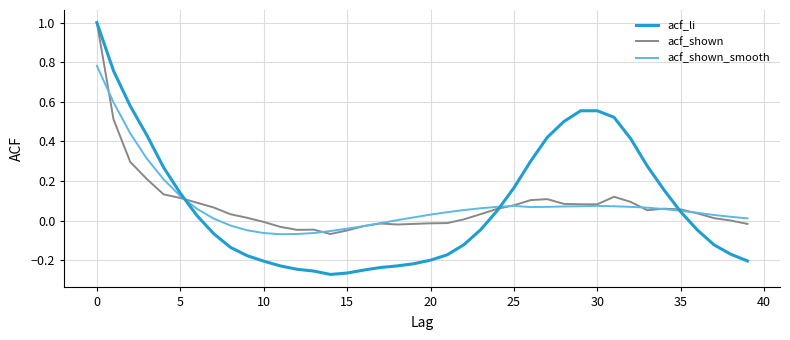

Which series has the largest range (max minus min)?

acf_li